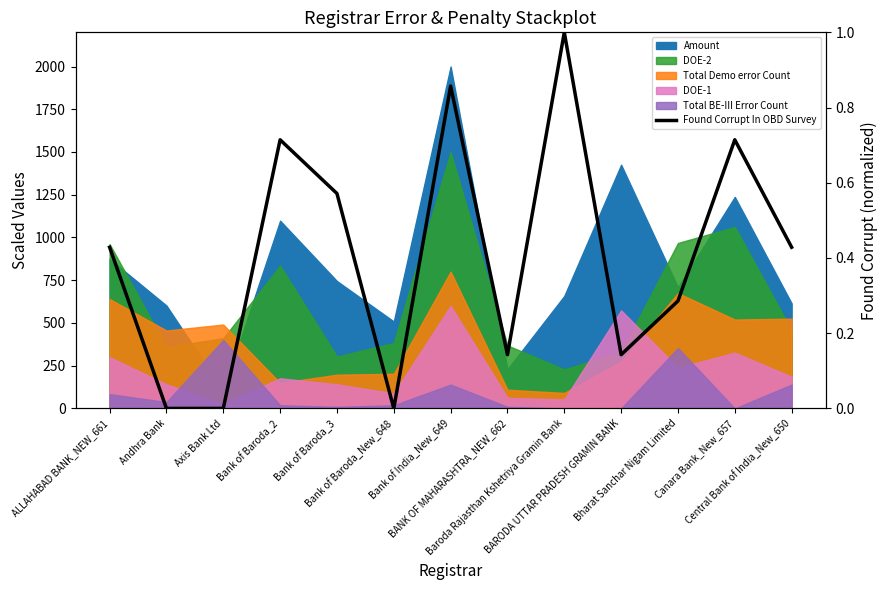

List the labels in order of value, smallest first.

Andhra Bank, Axis Bank Ltd, Bank of Baroda_New_648, BANK OF MAHARASHTRA_NEW_662, BARODA UTTAR PRADESH GRAMIN BANK, Bharat Sanchar Nigam Limited, ALLAHABAD BANK_NEW_661, Central Bank of India_New_650, Bank of Baroda_3, Bank of Baroda_2, Canara Bank_New_657, Bank of India_New_649, Baroda Rajasthan Kshetriya Gramin Bank